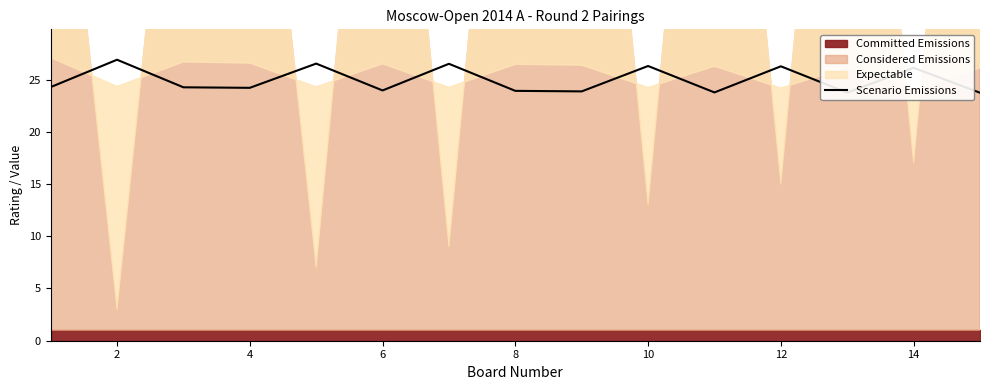

What is the difference between the maximum and minimum values?

3.2